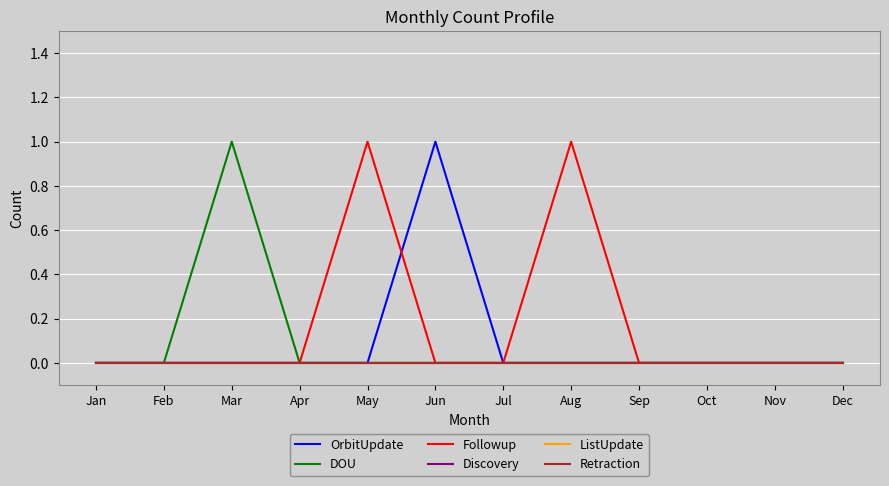

Does the chart have visible grid lines?

Yes